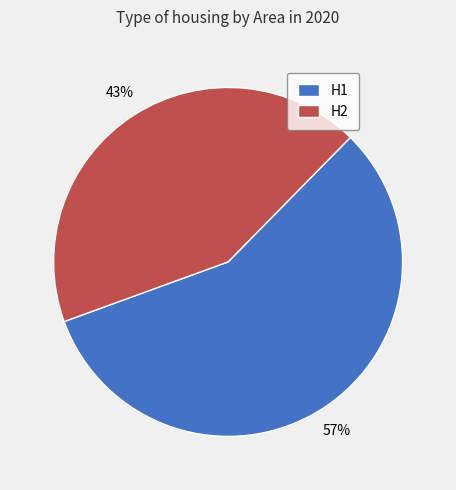

To the nearest percent, what percentage of the pie is H2?

43%